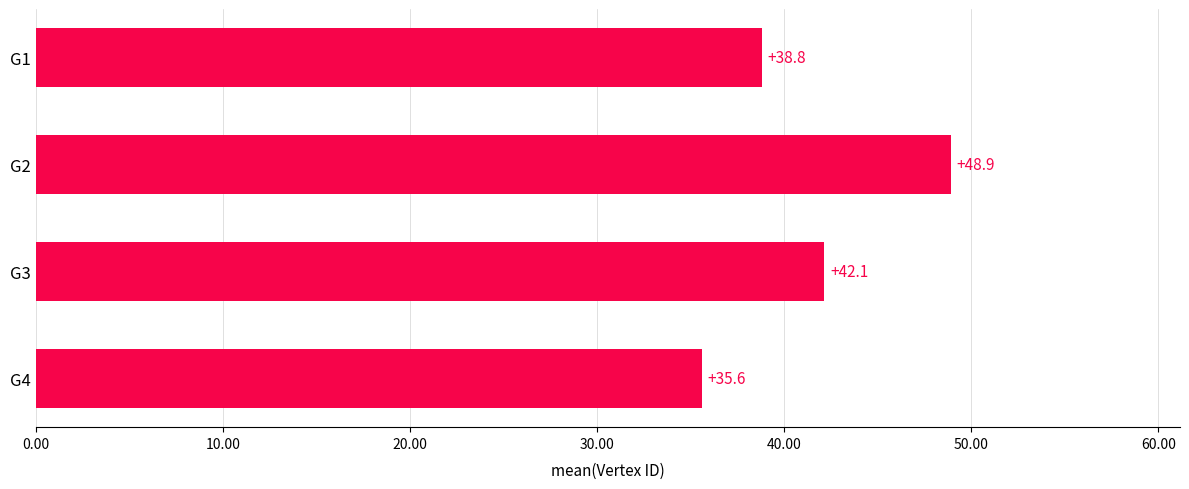

What is the smallest value displayed?

35.6